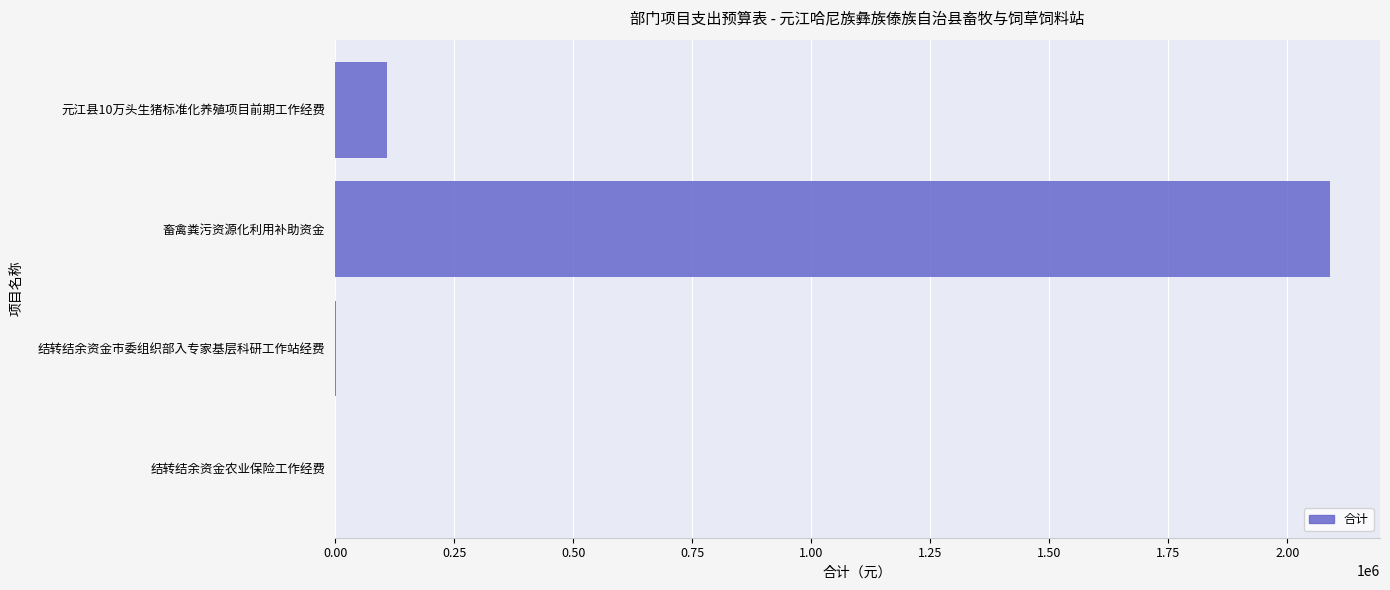

What is the change in value from 畜禽粪污资源化利用补助资金 to 元江县10万头生猪标准化养殖项目前期工作经费?

-1979990.0